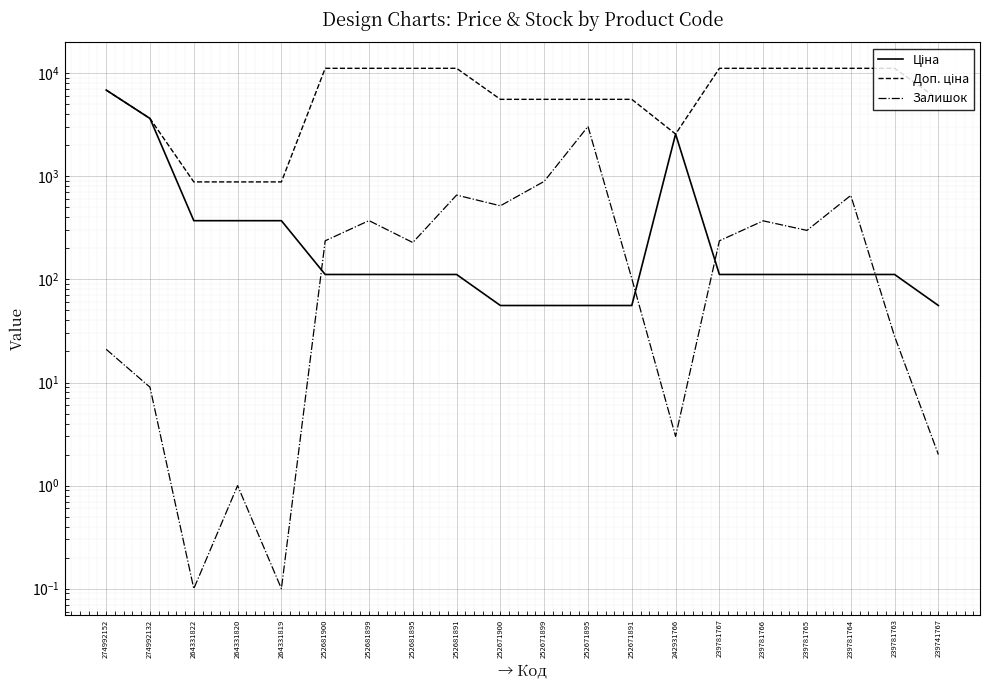

Is it true that Ціна equals 111.7 at 239781763?

True